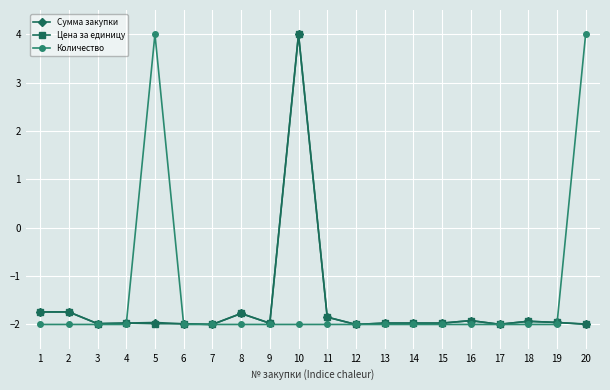

At which label does Цена за единицу first exceed -1?

10